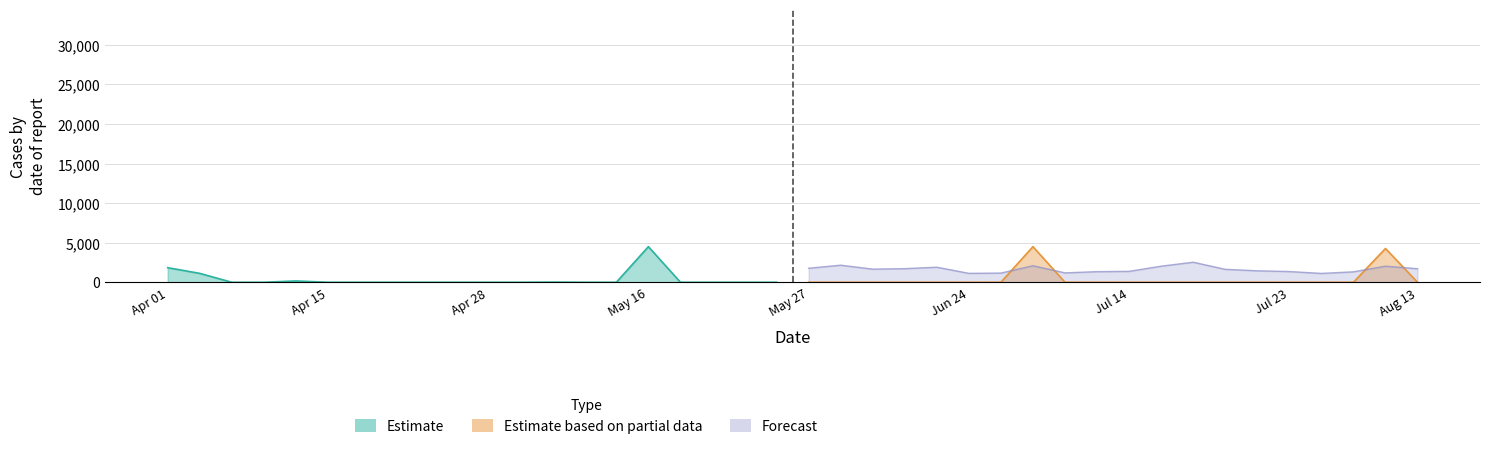

How many categories are shown in the chart?

20